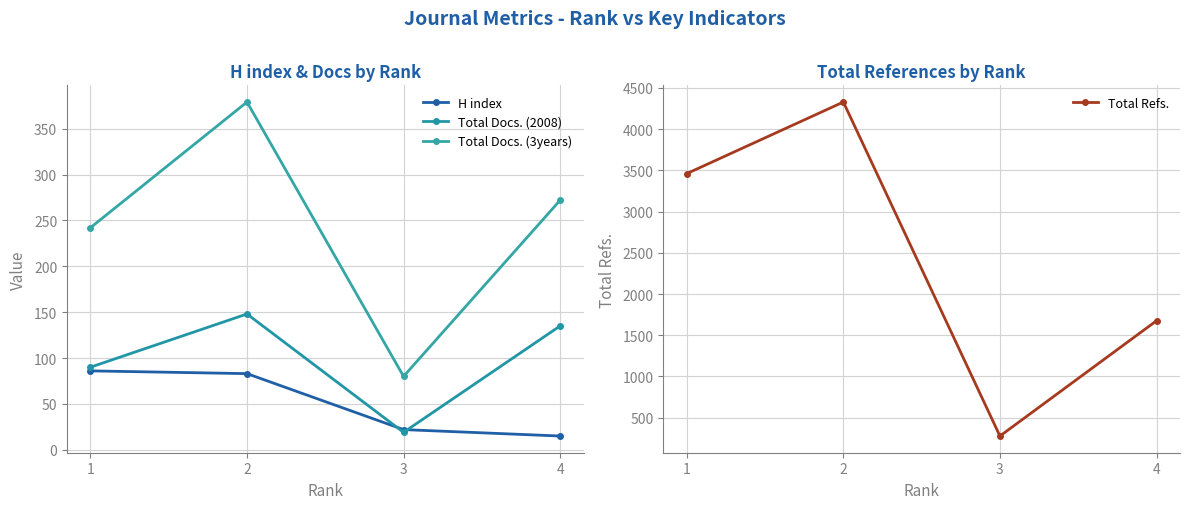

Where is the first local minimum for Total Refs.?

3